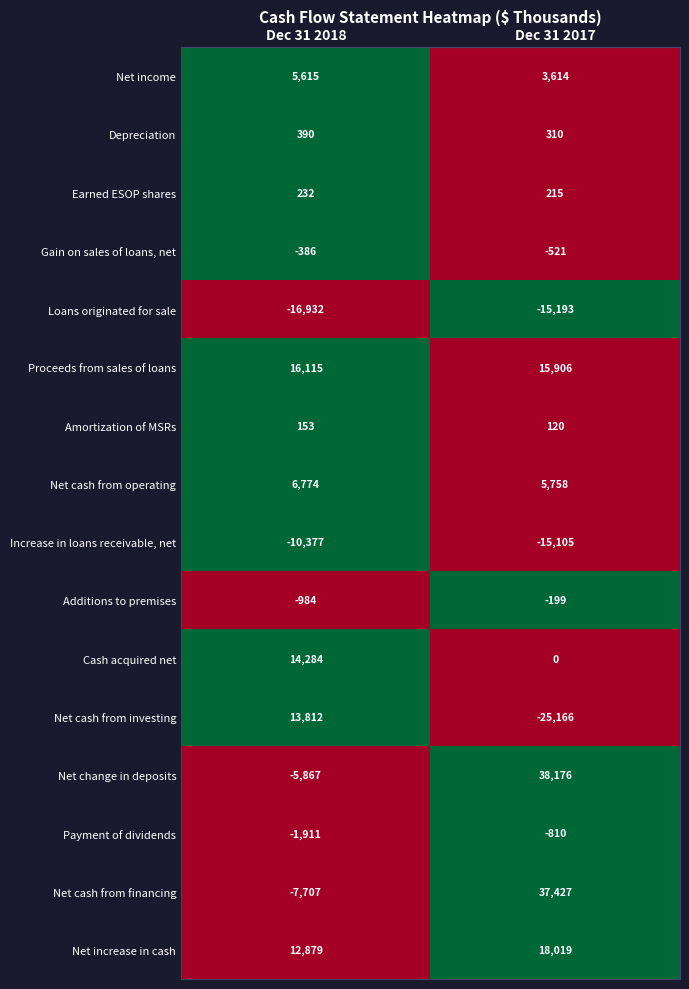

Read the Net increase in cash value at Dec 31 2018.

12879